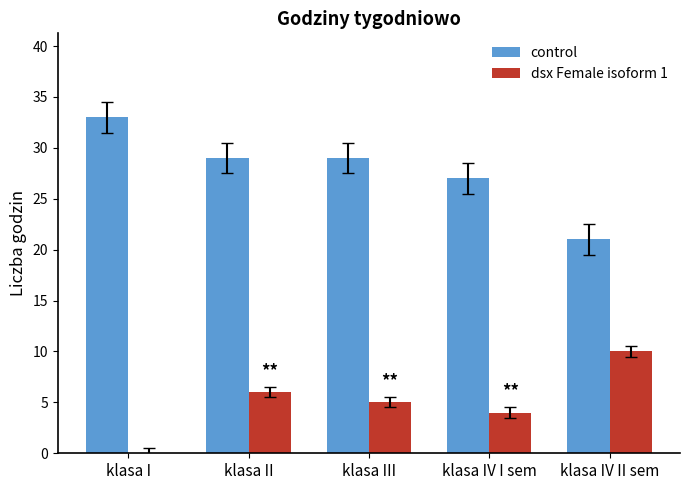

What is the sum of all control values?

139